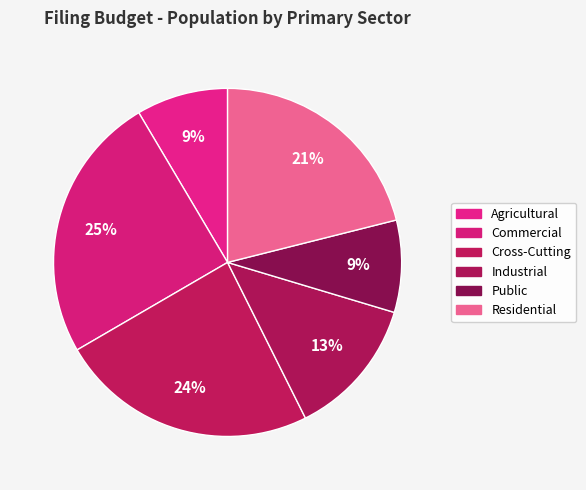

Is the sum of Cross-Cutting and Public greater than half?

No